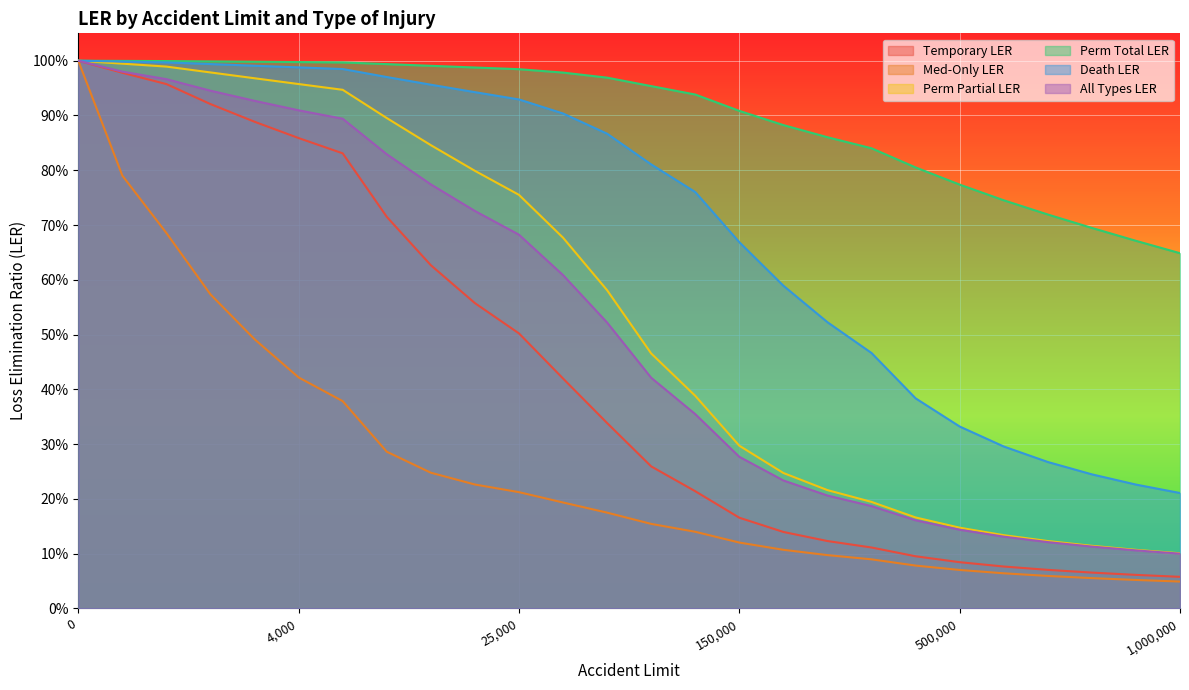

Is the value of All Types LER at 1000 greater than the value of Temporary LER at 700000?

Yes